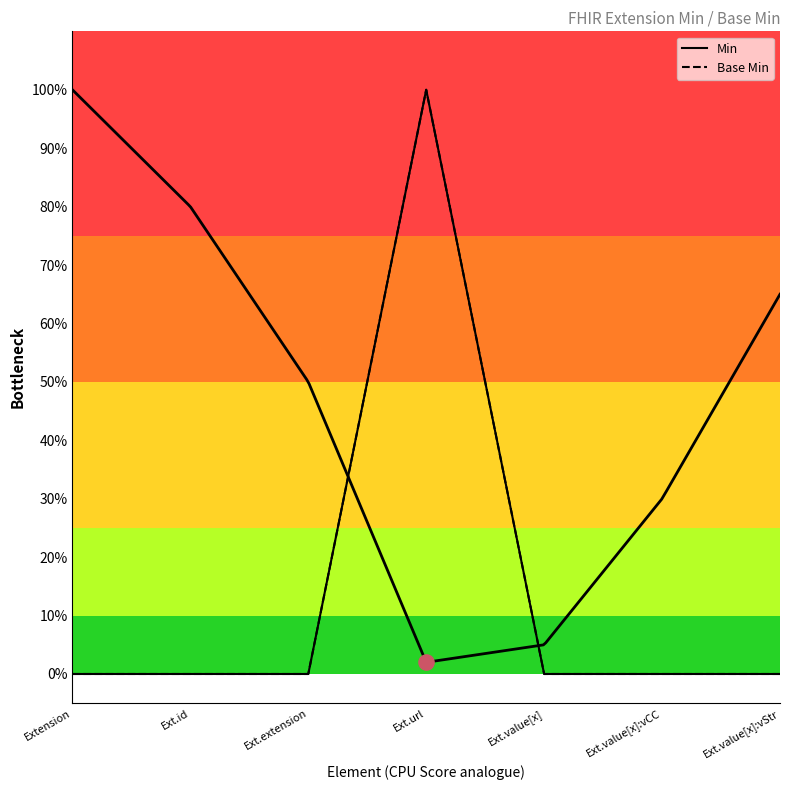

Which series has the widest spread of Y values?

Min